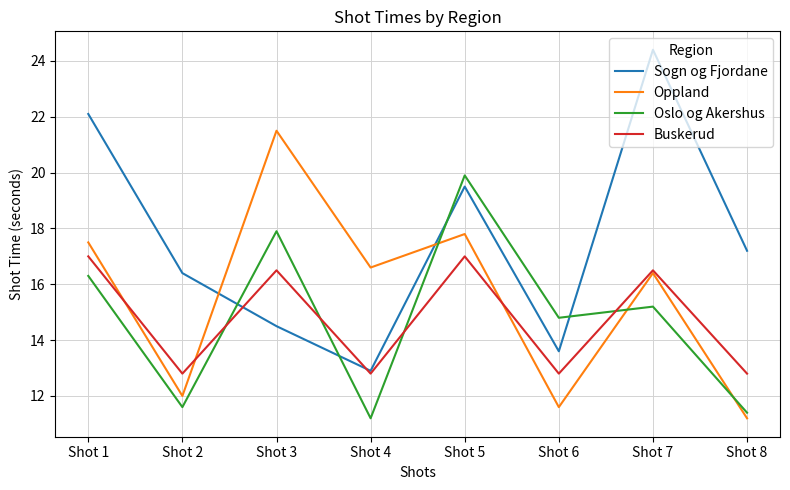

Which series has the largest total across all categories?

Sogn og Fjordane